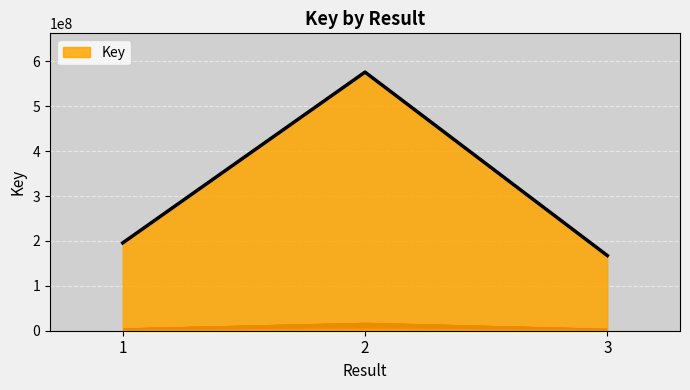

How many distinct data groups are displayed?

1